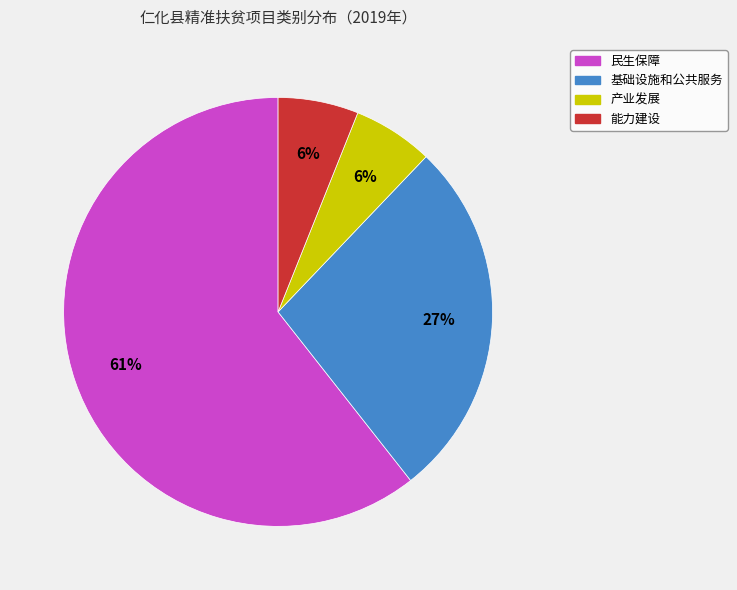

To the nearest percent, what is the difference between the largest and smallest slice percentages?

55%